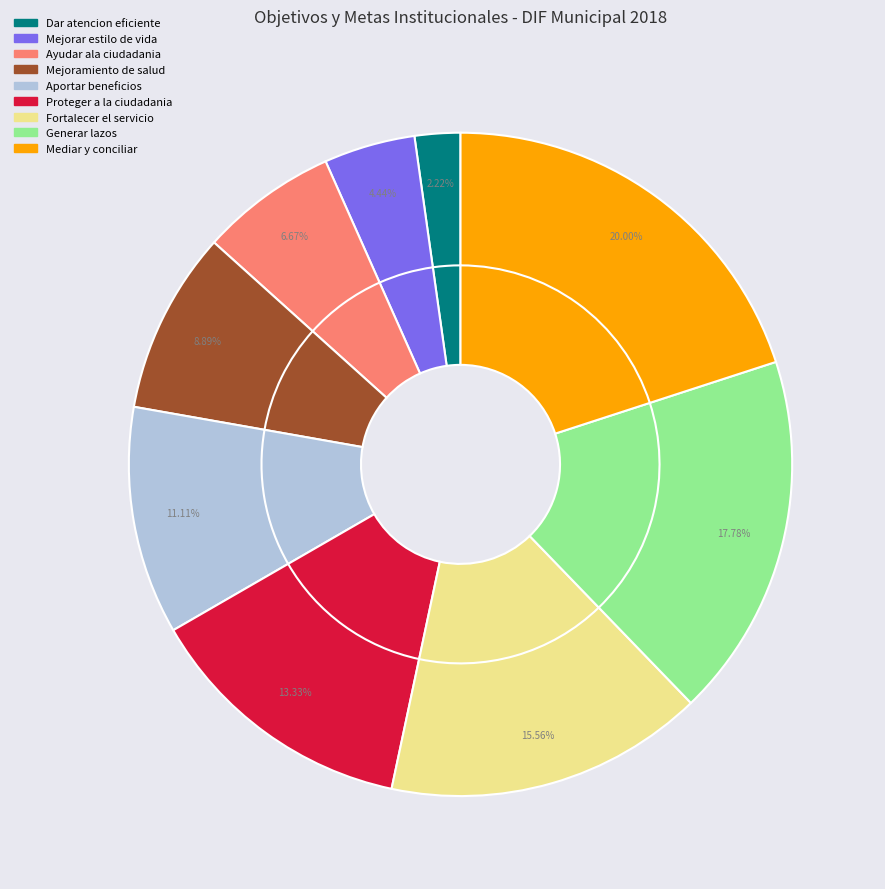

How many slices are in this pie chart?

9